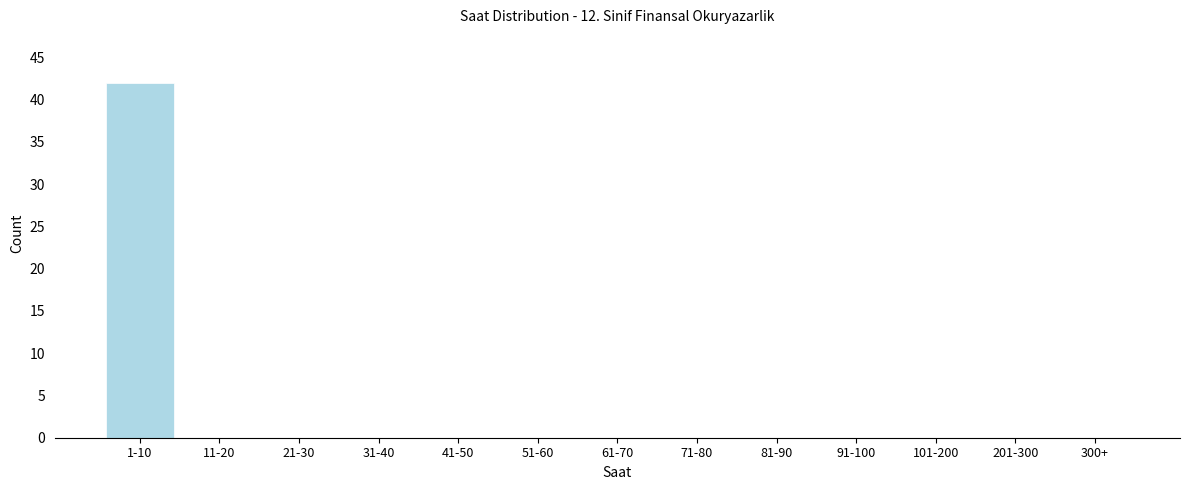

Reading left to right, extract all data points from this chart.

1-10=42	11-20=0	21-30=0	31-40=0	41-50=0	51-60=0	61-70=0	71-80=0	81-90=0	91-100=0	101-200=0	201-300=0	300+=0